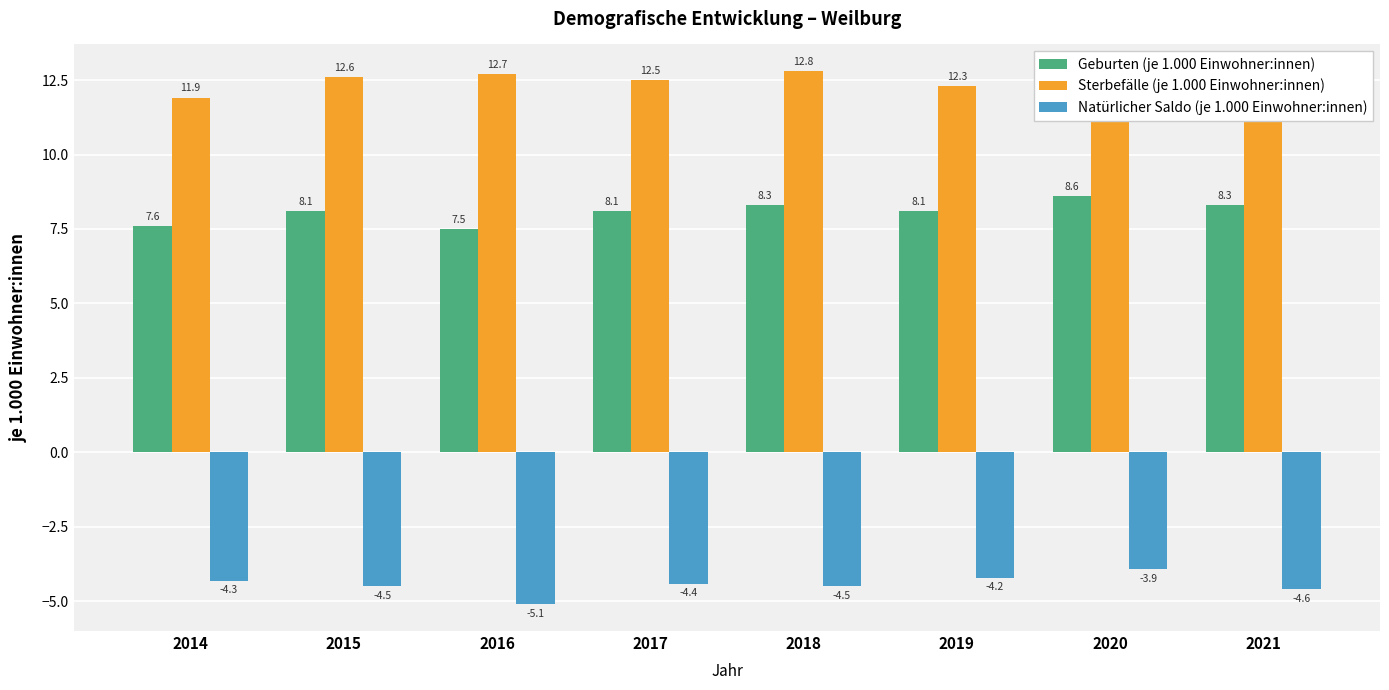

Reading right to left, what are all the values shown in this chart?

Geburten (je 1.000 Einwohner:innen): 8.3	8.6	8.1	8.3	8.1	7.5	8.1	7.6
Sterbefälle (je 1.000 Einwohner:innen): 12.8	12.5	12.3	12.8	12.5	12.7	12.6	11.9
Natürlicher Saldo (je 1.000 Einwohner:innen): -4.6	-3.9	-4.2	-4.5	-4.4	-5.1	-4.5	-4.3